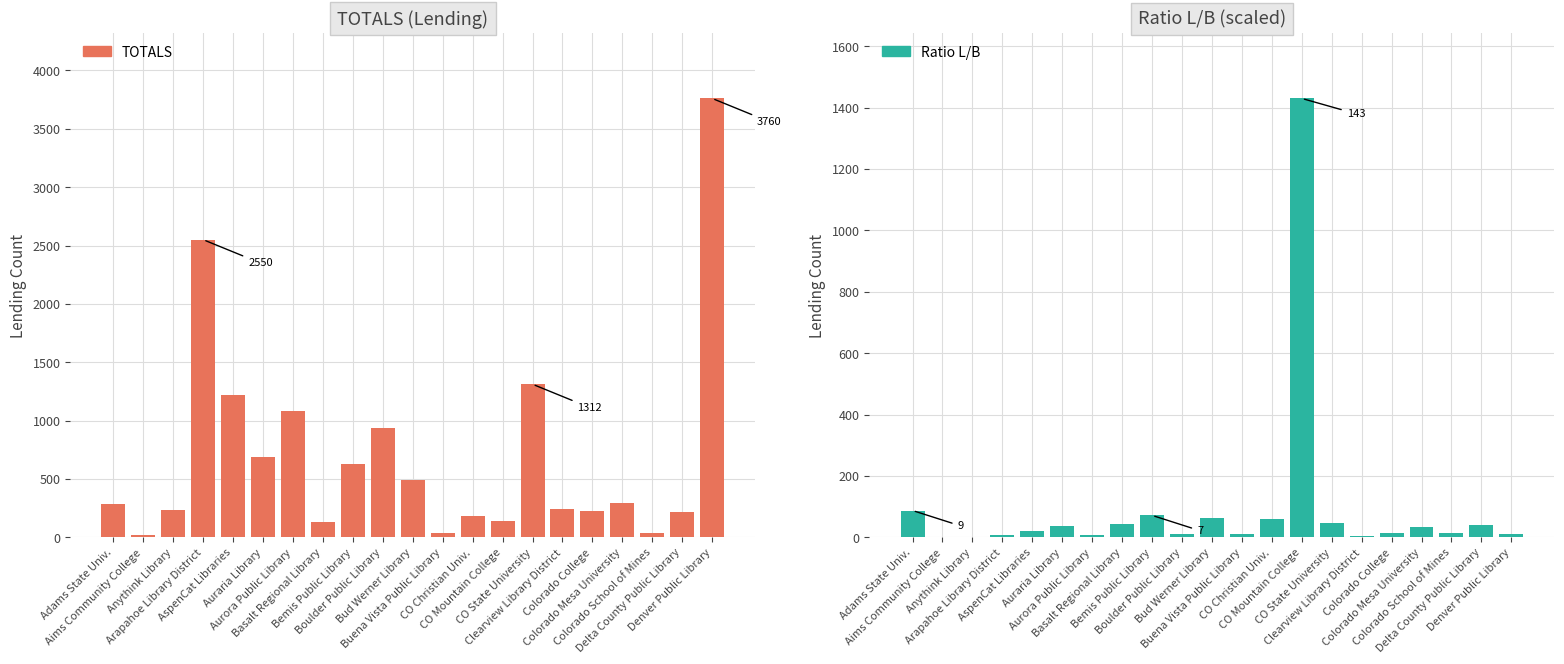

What is the highest value of the TOTALS series?

3760.0